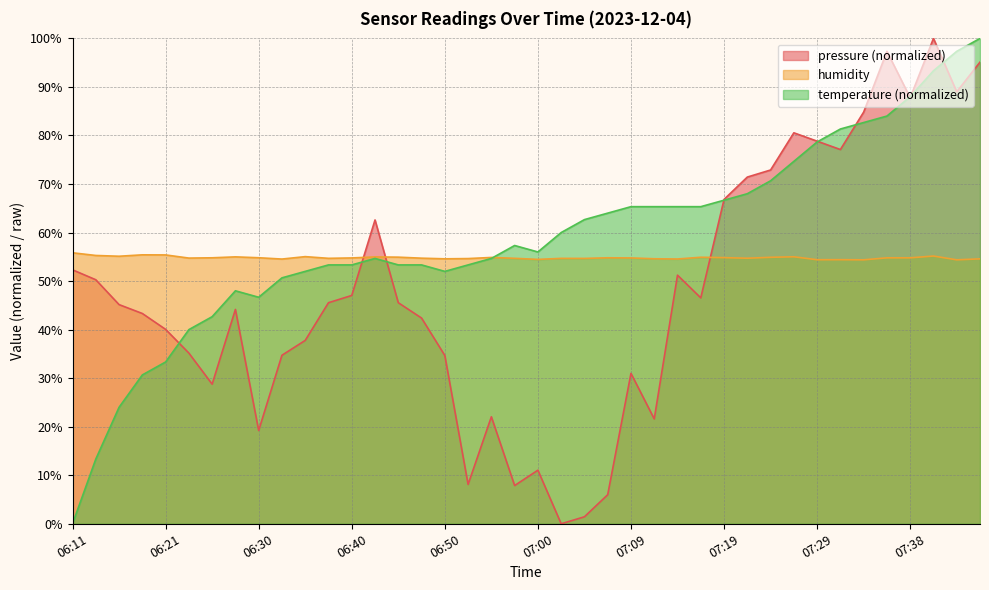

What is the label of the 17th point from the left?

06:50